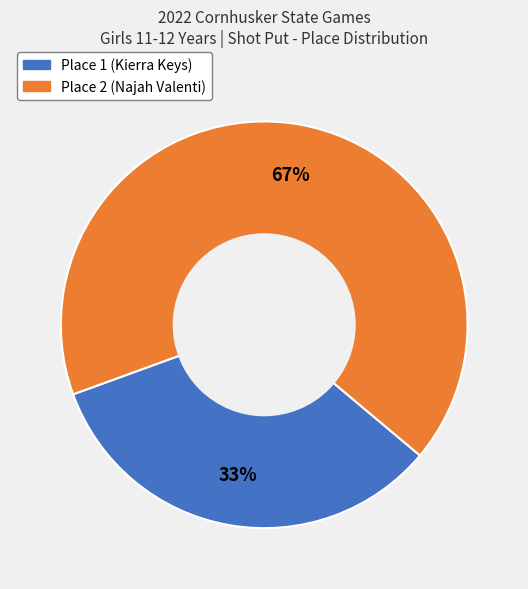

How many segments does this pie chart have?

2